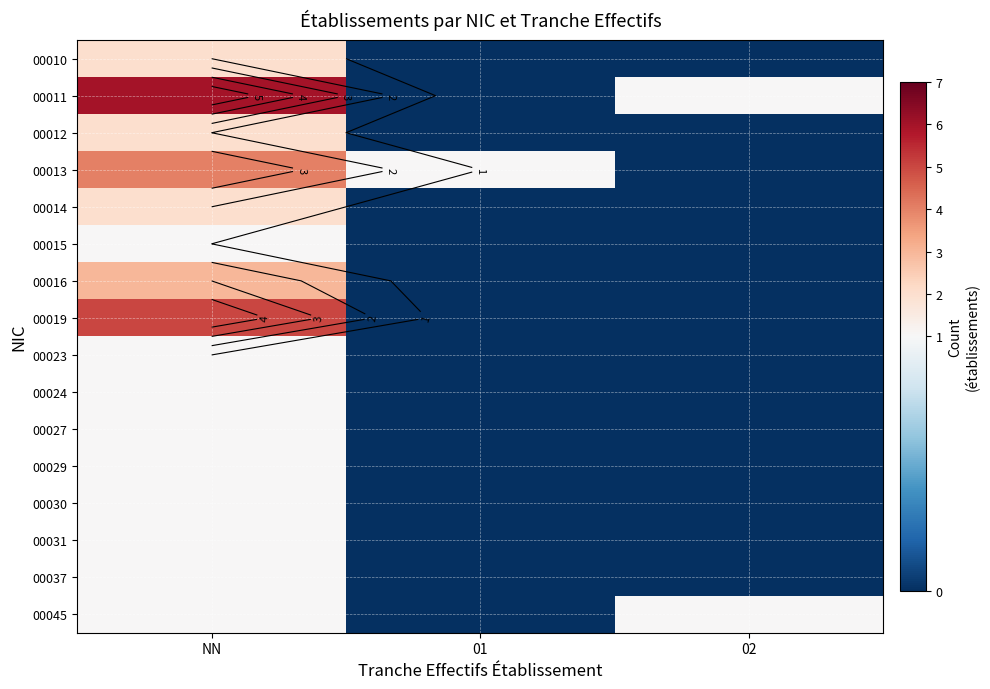

Count the number of data series in this chart.

16